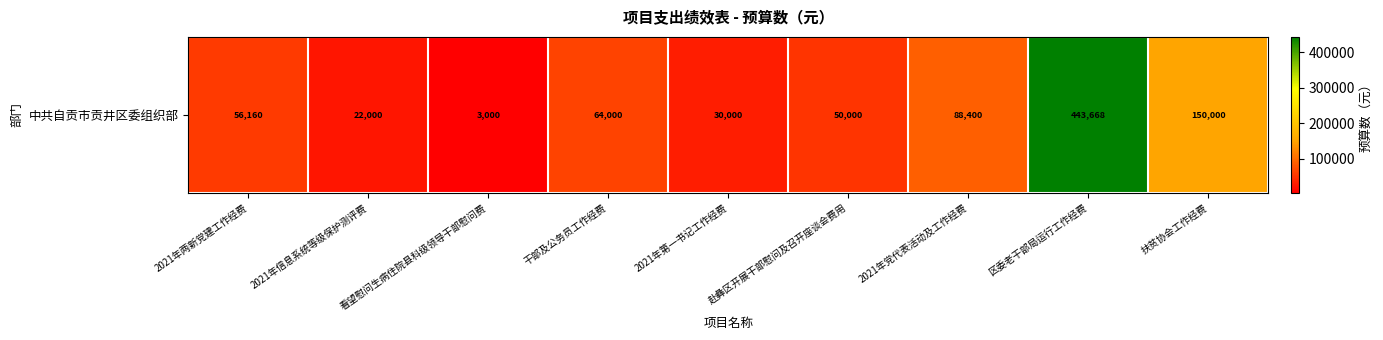

The chart shows a value of 56160.0 at 2021年两新党建工作经费. True or false?

True